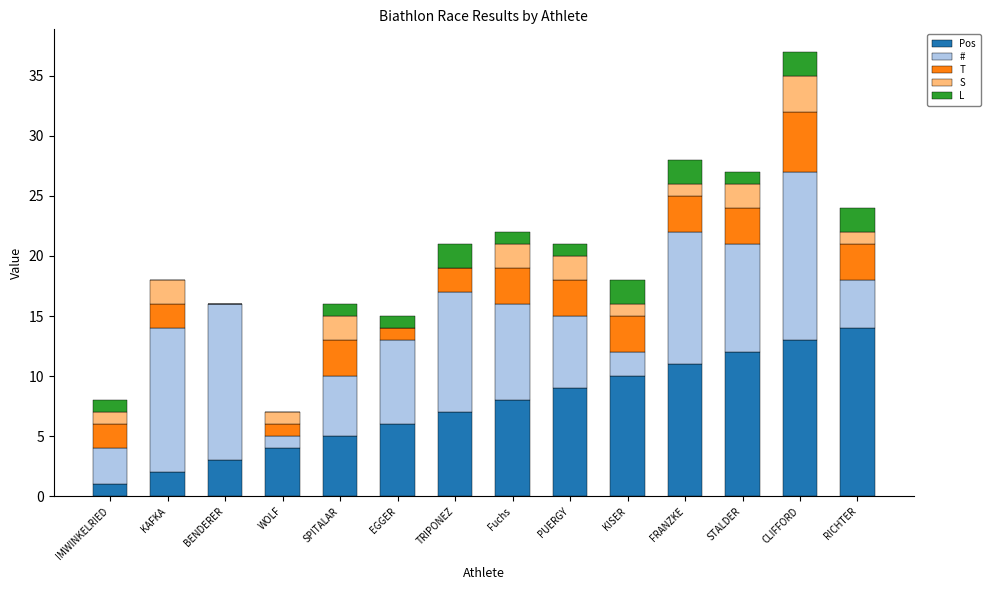

What is the total value across all series at EGGER?

15